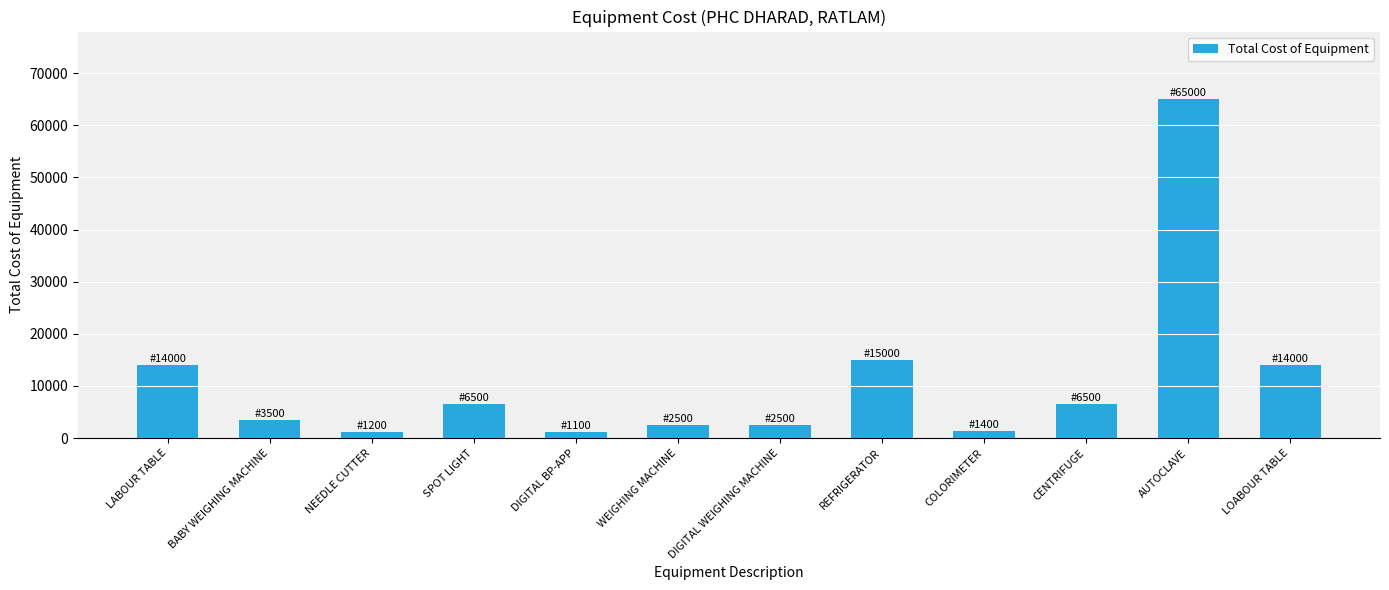

What is the maximum value shown in the chart?

65000